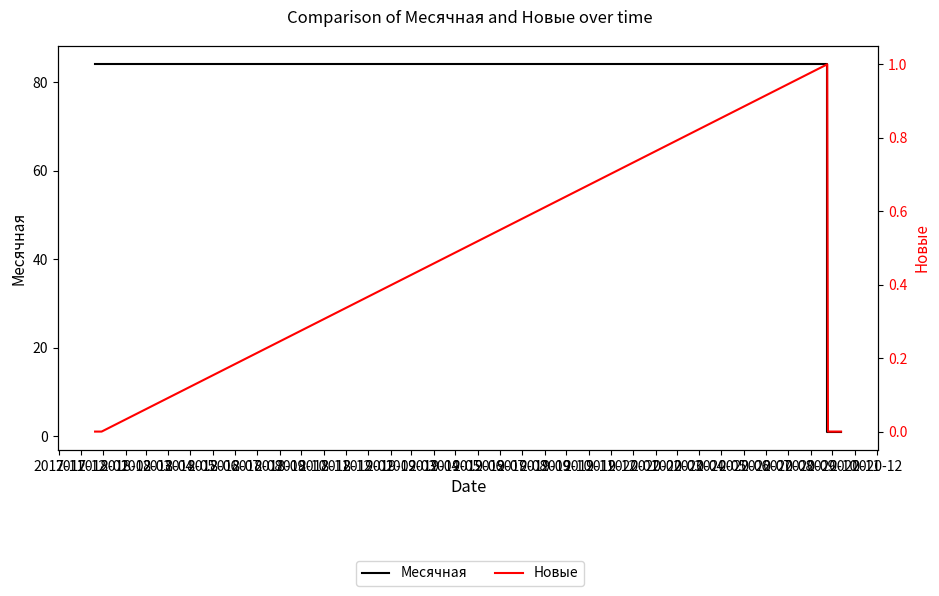

Which label corresponds to the smallest value in the chart?

2017-11